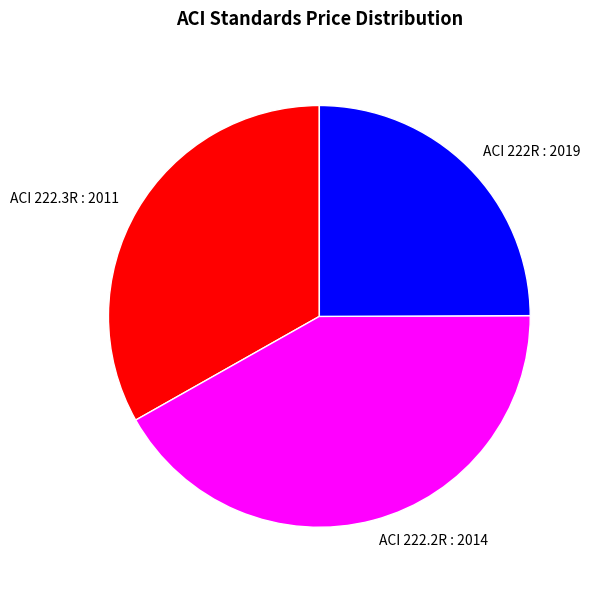

Is ACI 222.2R : 2014 the majority of the pie?

No